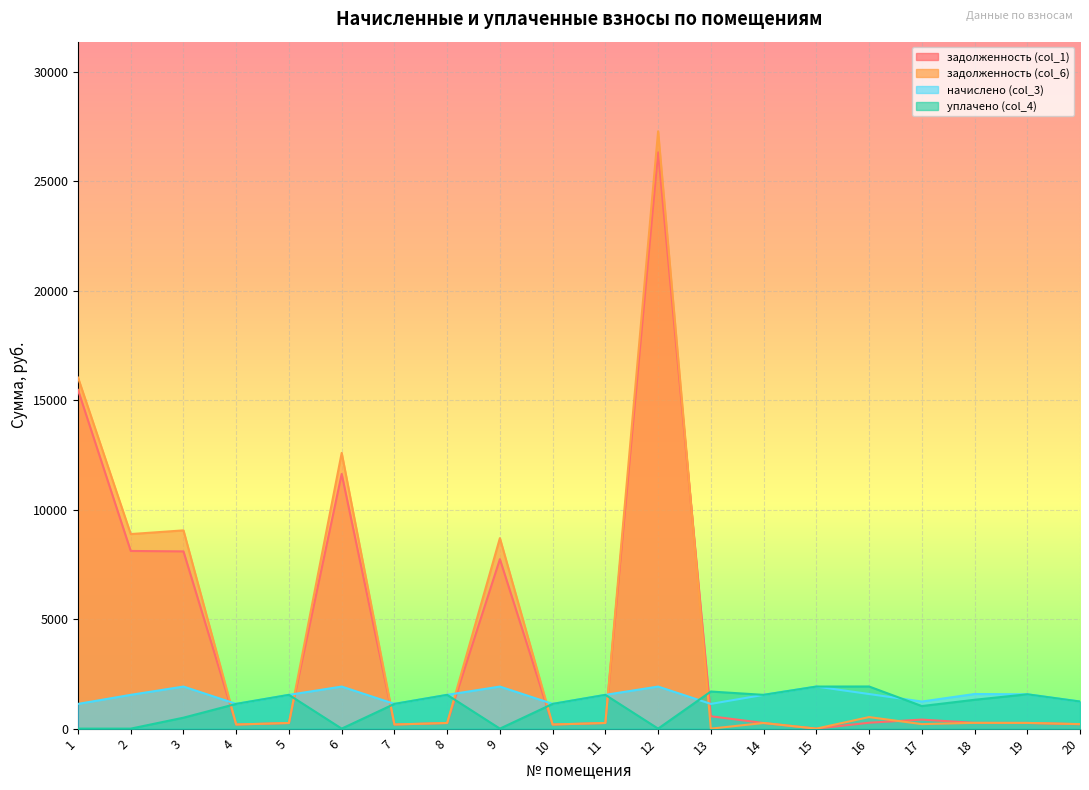

What value does the начислено (col_3) series have at 4?

1128.9